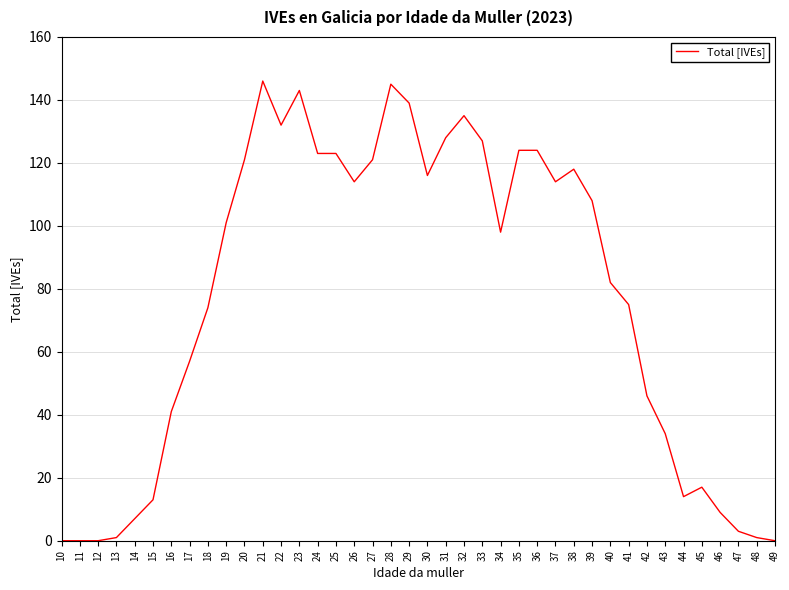

Between 49 and 45, which is larger?

45